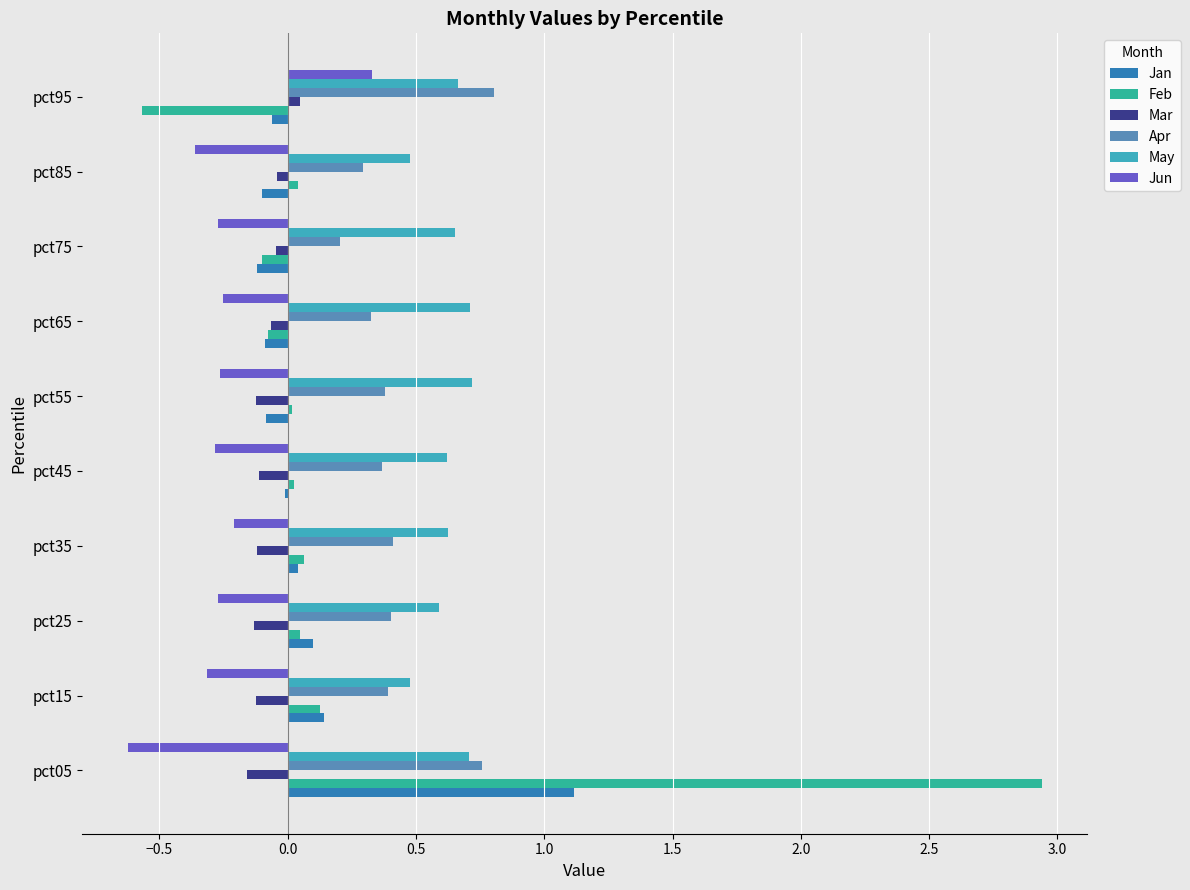

True or false: Jun has a value of 0.5 at pct95.

False